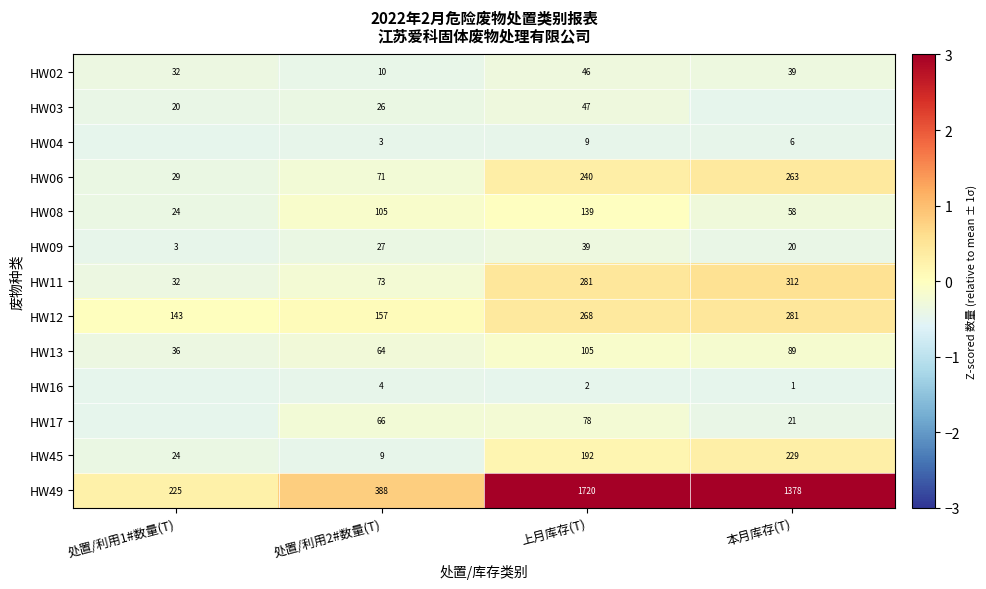

Is the value of HW02 at 处置/利用1#数量(T) greater than the value of HW45 at 处置/利用1#数量(T)?

Yes